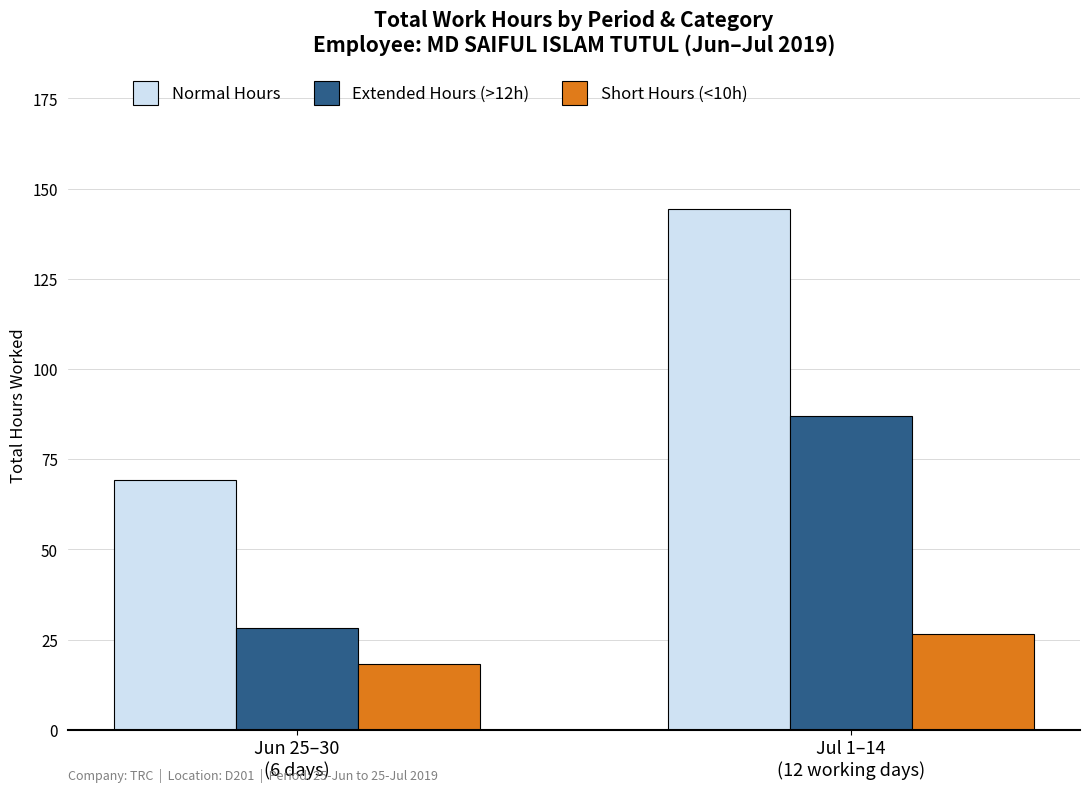

What are all the series names shown in the legend?

Normal Hours, Extended Hours (>12h), Short Hours (<10h)